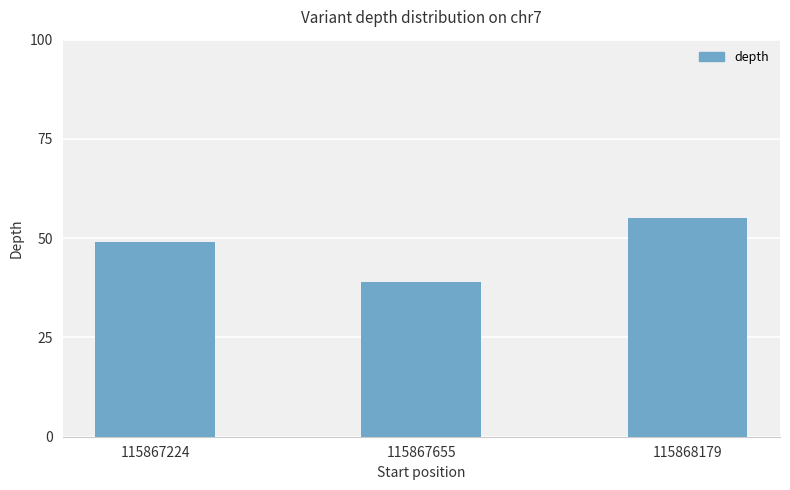

Rank the categories by value from highest to lowest.

115868179, 115867224, 115867655